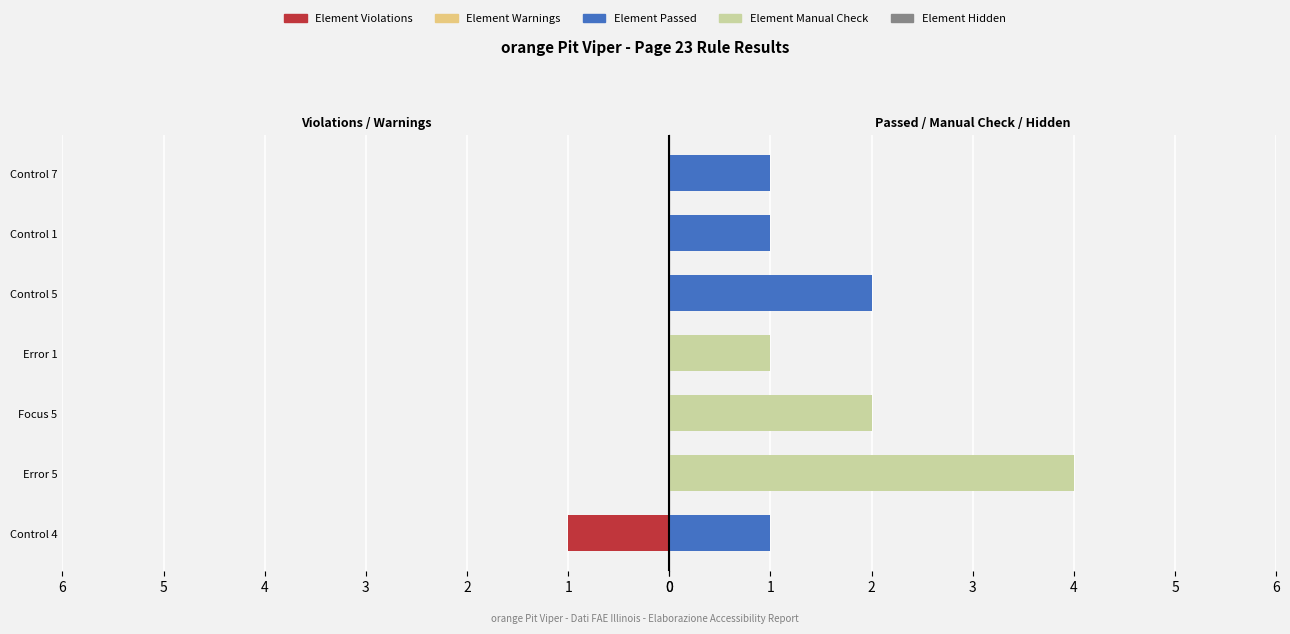

True or false: Element Passed has a value of 0.8 at Error 5.

False